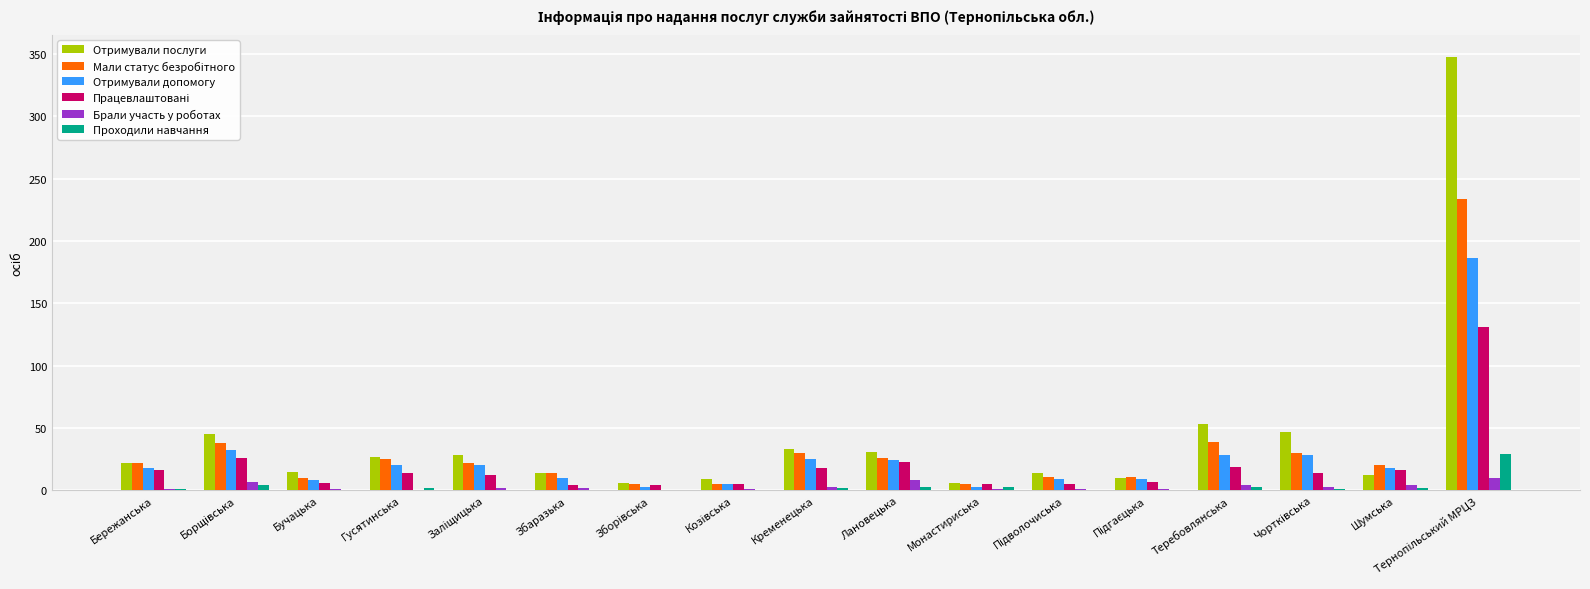

What is the maximum value for Брали участь у роботах?

10